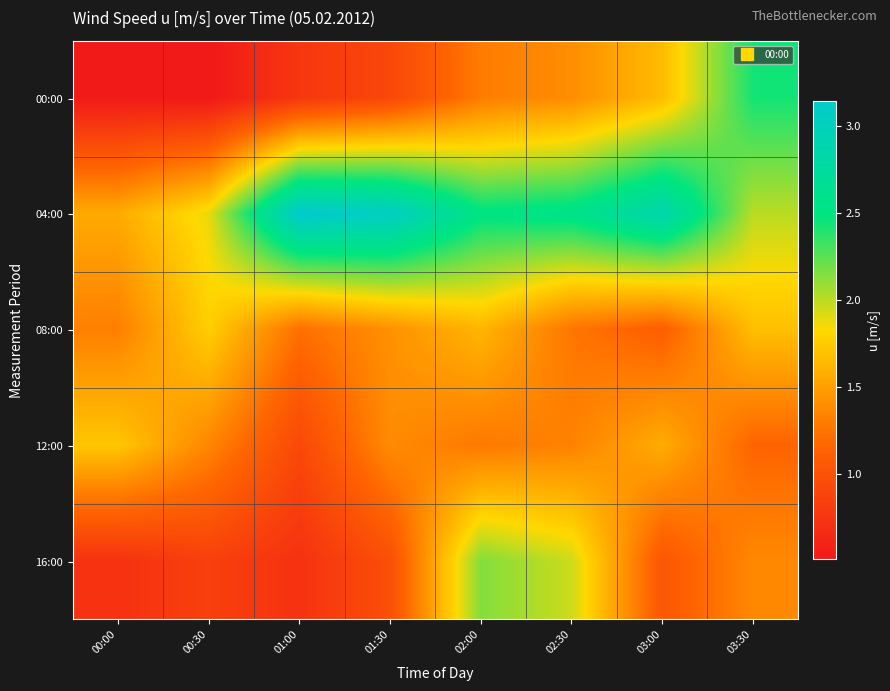

Between 02:00 and 03:00, which is larger?

03:00